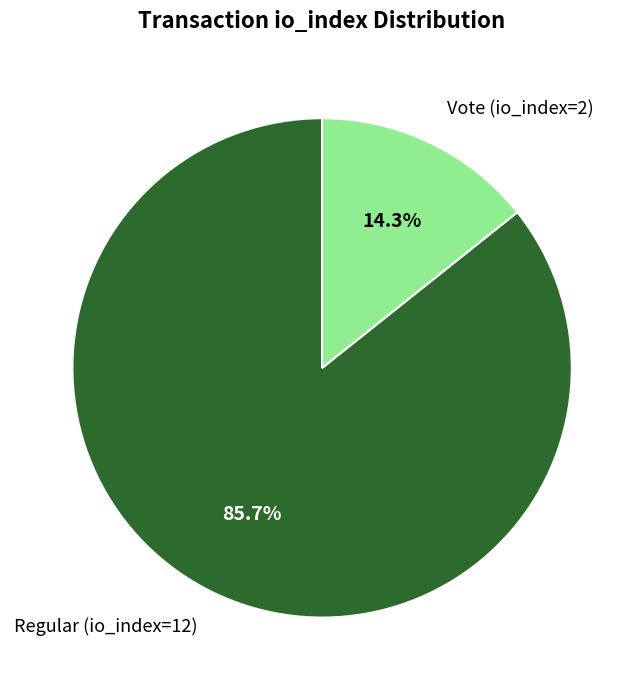

How many segments does this pie chart have?

2